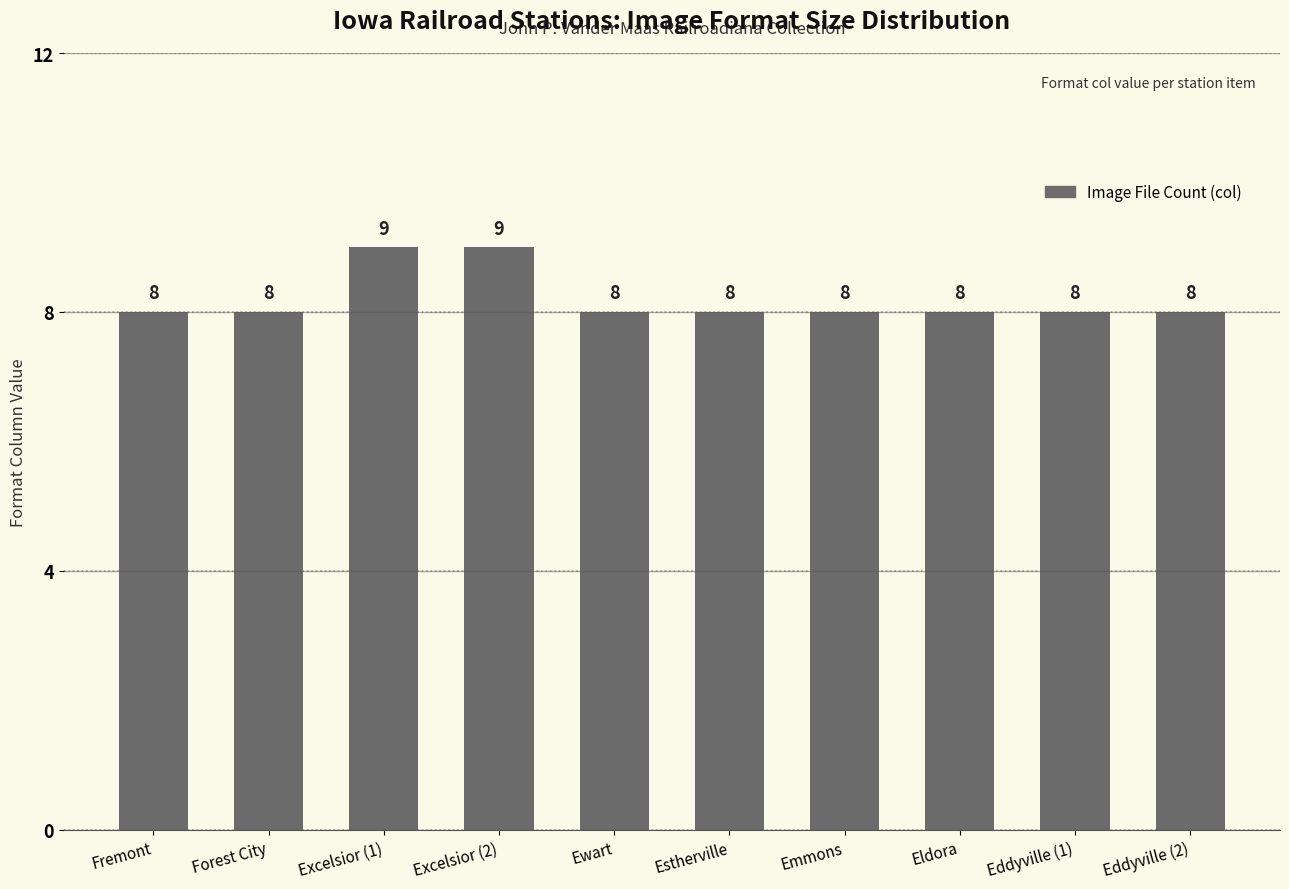

What is the sum of the values at Eddyville (2) and Fremont?

16